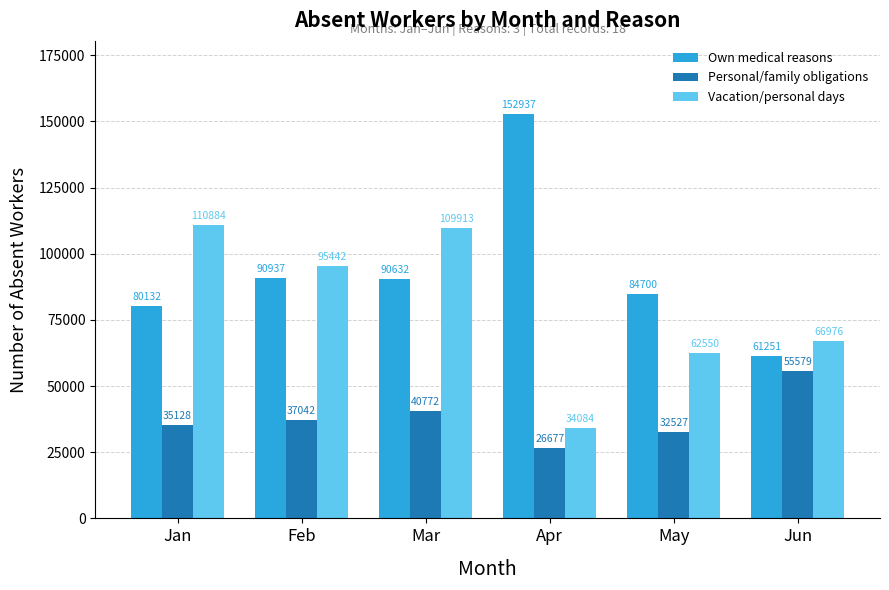

How many bars are there in each group?

3